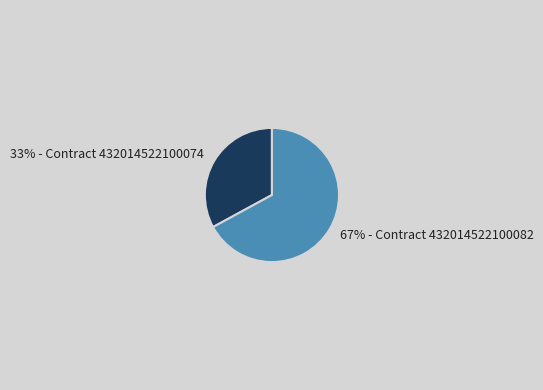

To the nearest percent, what is the difference between the largest and smallest slice percentages?

34%